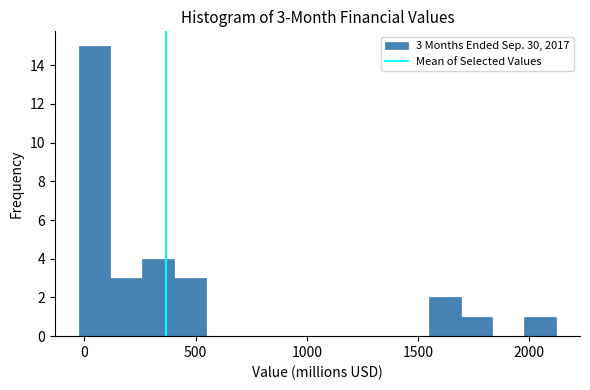

Around what value on the x-axis is the tallest bar? Give the approximate position of its centre, as read against the axis.

50